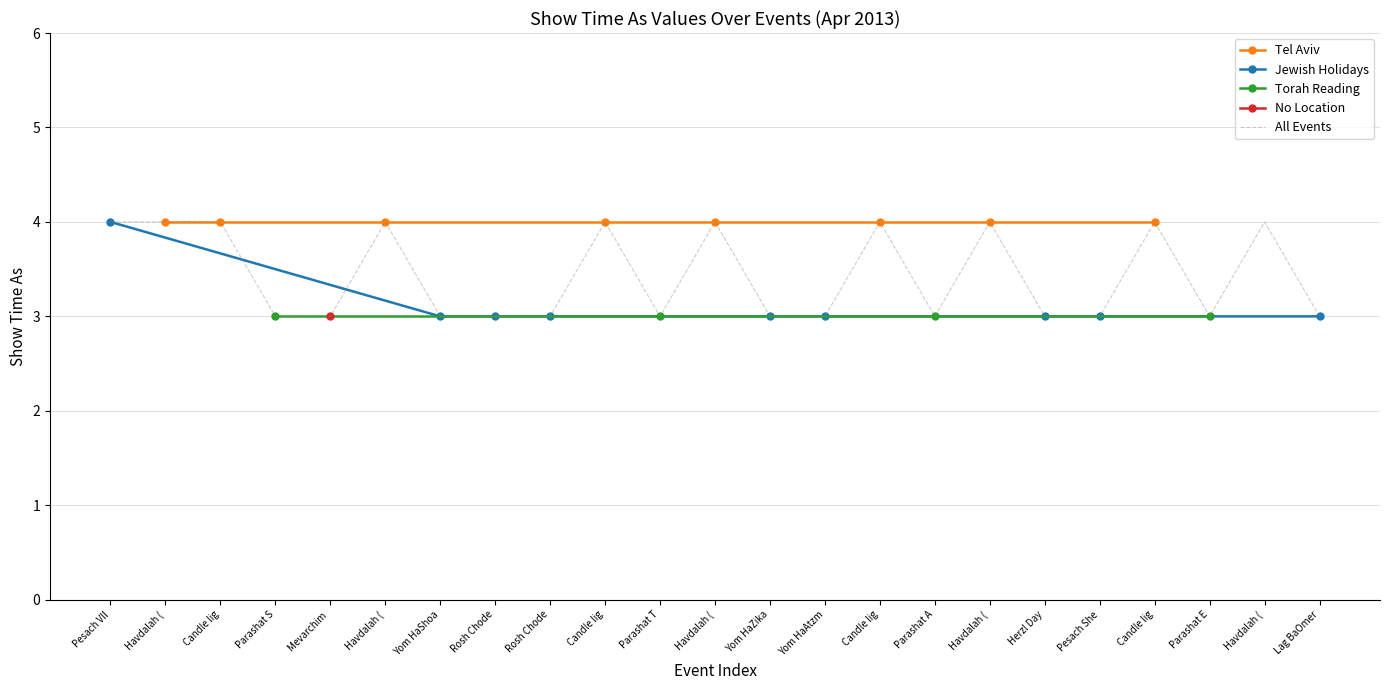

Is it true that All day events (Show time as 3) equals 3 at 5/4/2013?

True